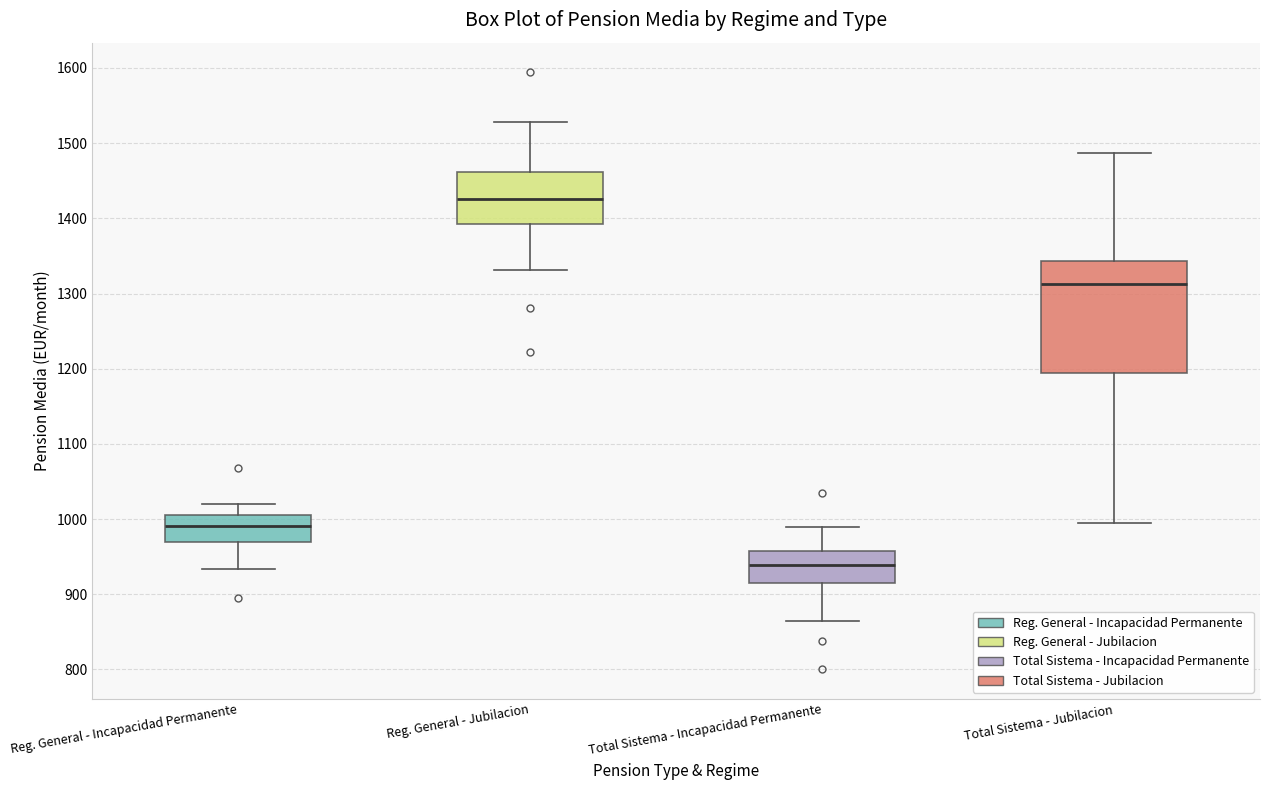

Where does the median line of the box for Reg. General - Jubilacion sit on the y-axis? The values are not printed on the chart, so give them approximately, as read against the axis.

1430